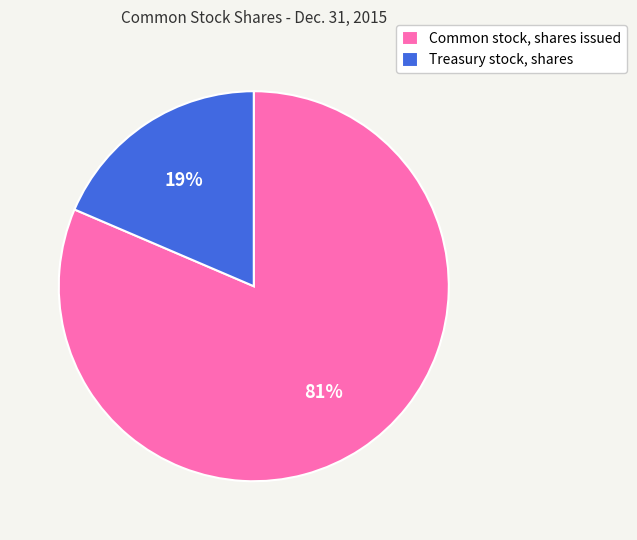

Is there a majority slice in this chart?

Yes